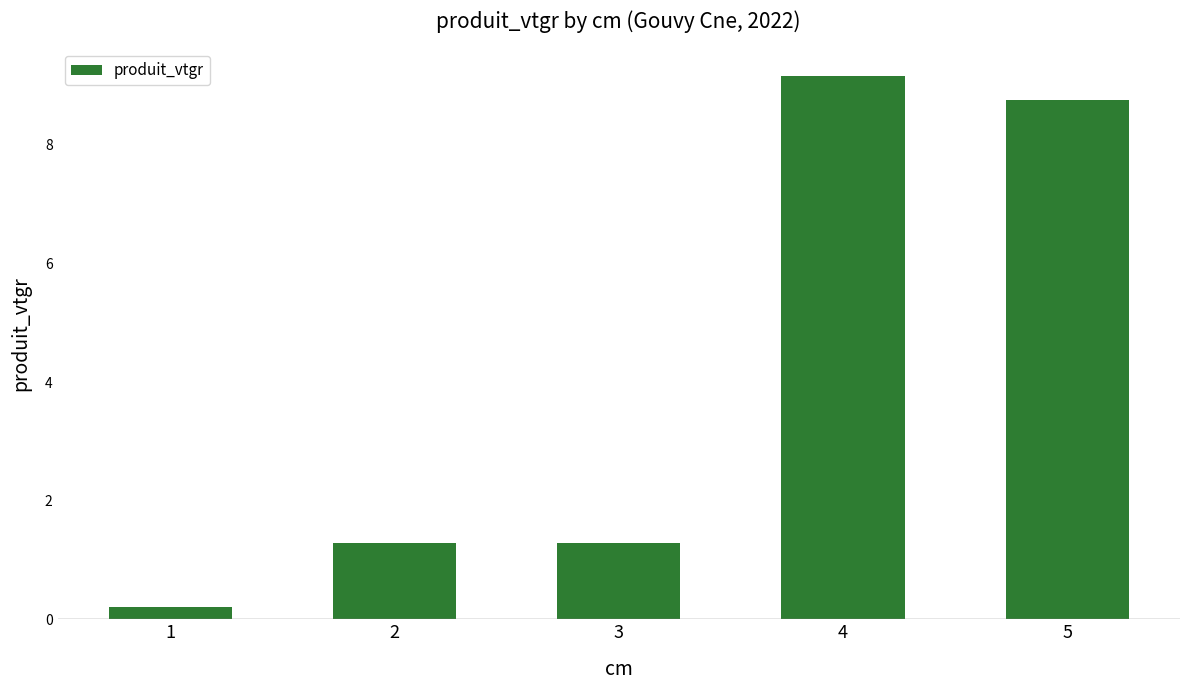

Are the bars grouped side by side (vs. stacked)?

No